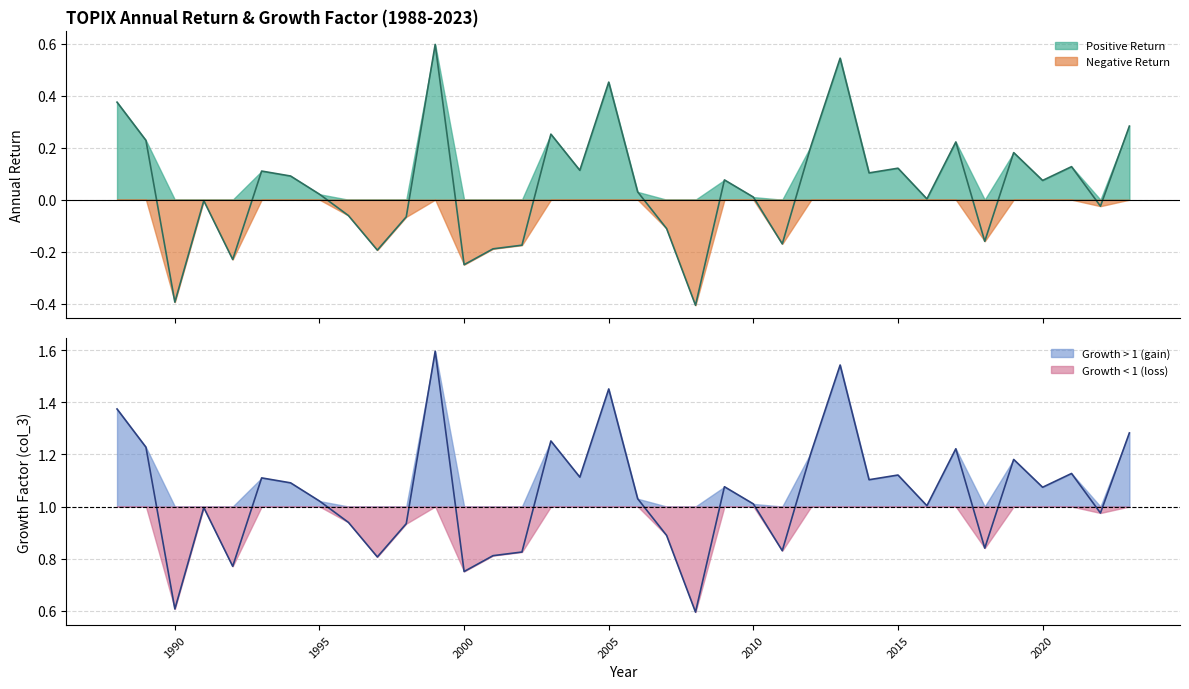

The Growth < 1 (loss) series shows 1.6 at 1995. True or false?

False